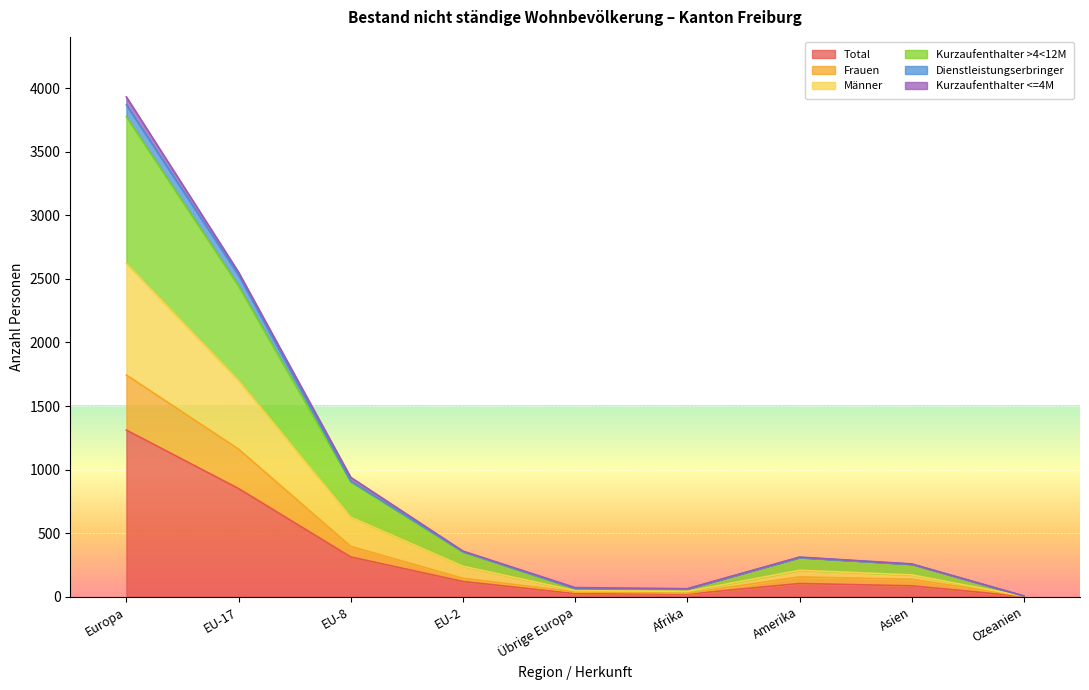

True or false: Total and Kurzaufenthalter >4<12M intersect in this chart.

False